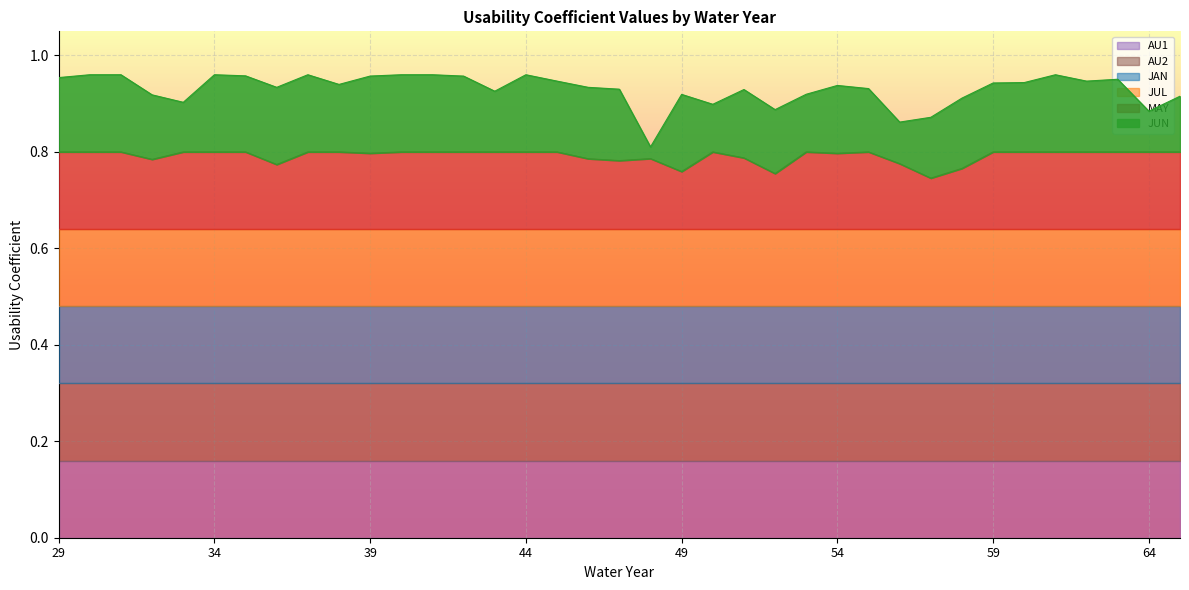

Rank the series at 53 from lowest to highest value.

JUN, JAN, JUL, MAY, AU1, AU2